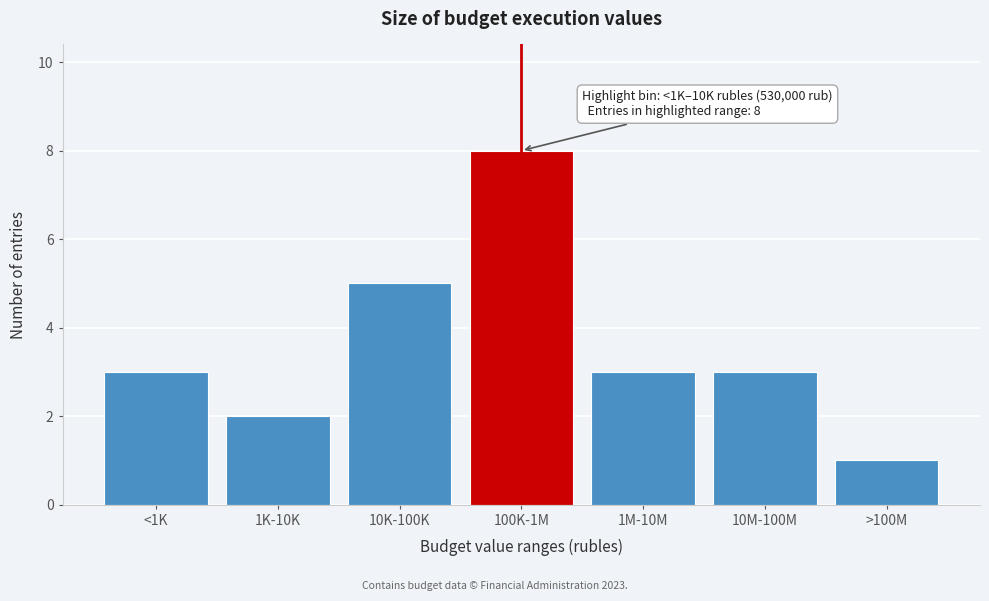

Reading right to left, transcribe all the data shown in this chart.

1	3	3	8	5	2	3